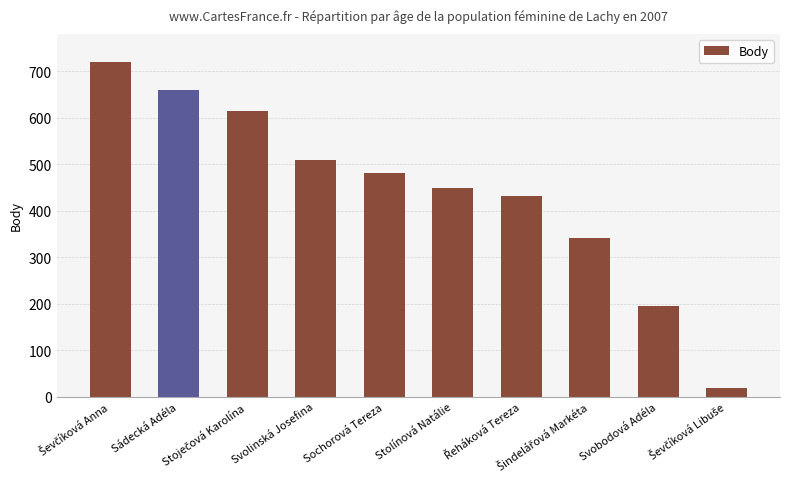

Reading right to left, transcribe all the data shown in this chart.

19	196	342	431	448	480	508	614	659	720